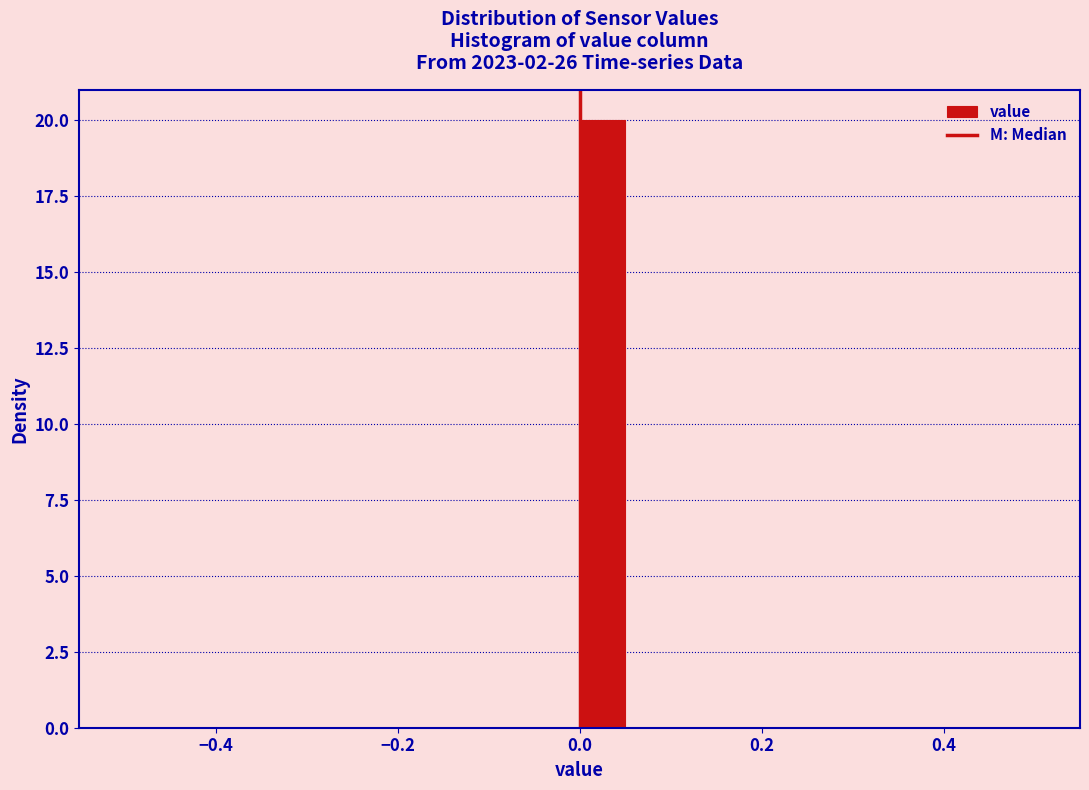

Around what value on the x-axis is the tallest bar? Give the approximate position of its centre, as read against the axis.

0.02